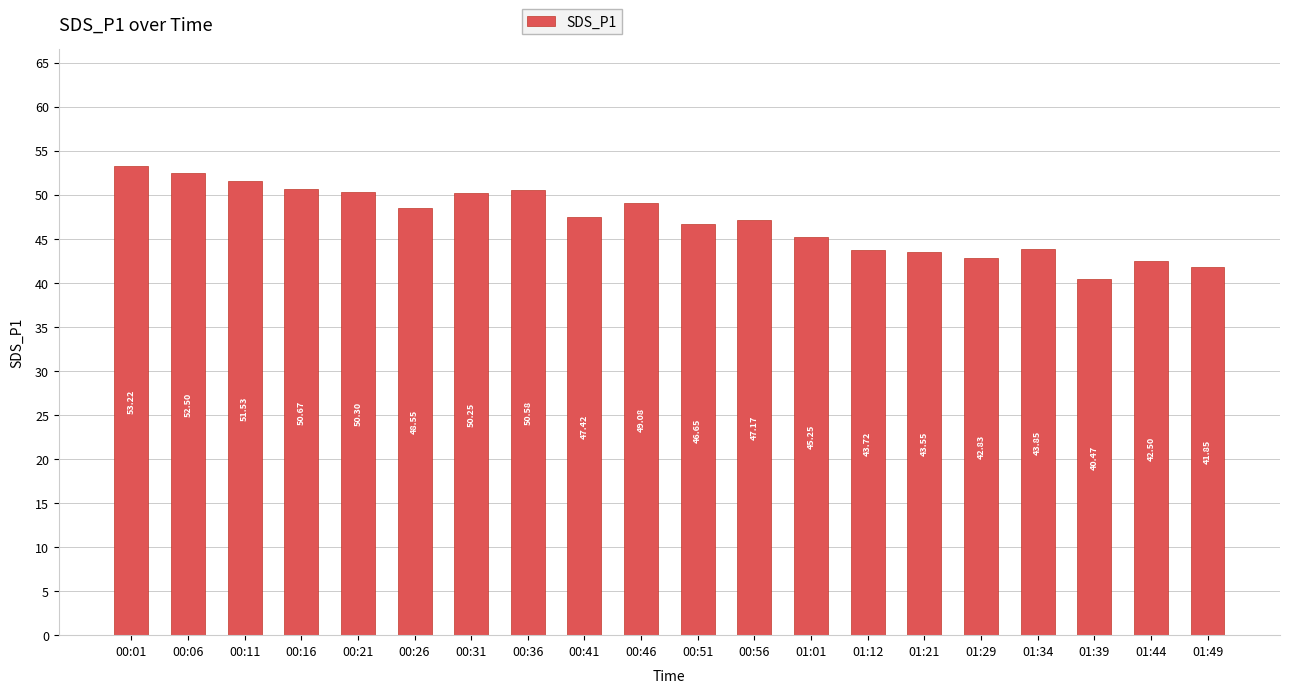

What is the maximum value shown in the chart?

53.2